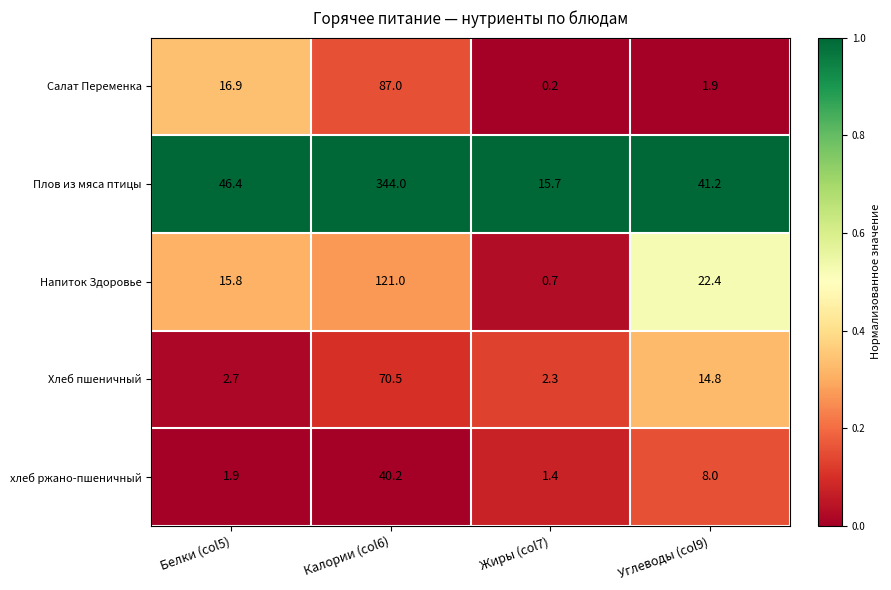

Reading right to left, what are all the values shown in this chart?

Салат Переменка: 1.9	0.2	87.0	16.9
Плов из мяса птицы: 41.2	15.7	344.0	46.4
Напиток Здоровье: 22.4	0.7	121.0	15.8
Хлеб пшеничный: 14.8	2.3	70.5	2.7
хлеб ржано-пшеничный: 8.0	1.4	40.2	1.9